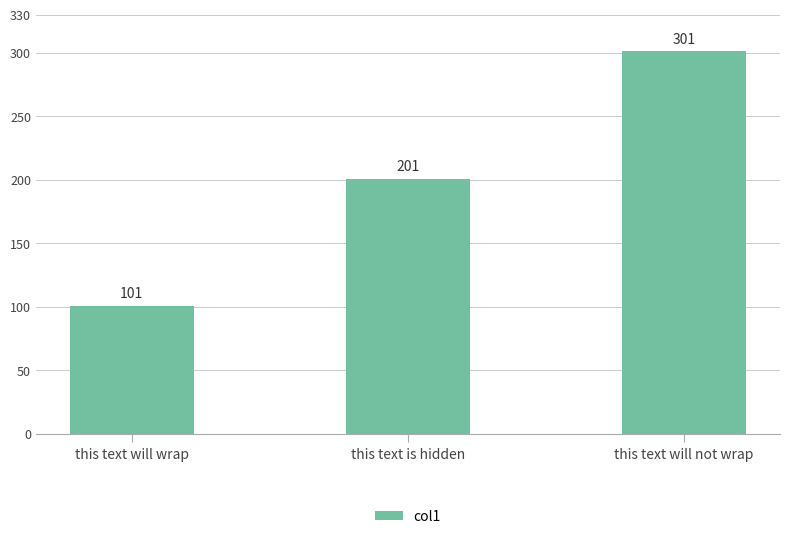

What is the difference between the maximum and minimum values?

200